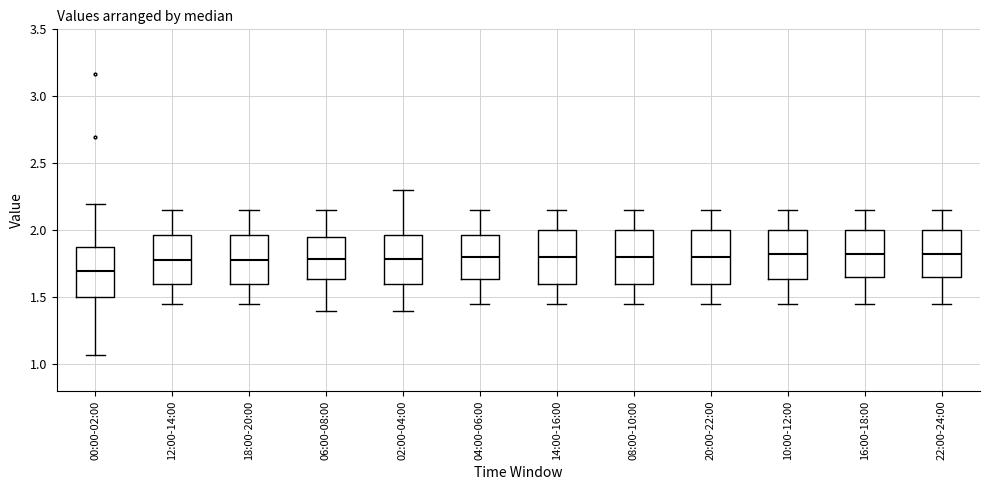

Reading left to right, transcribe this box plot: for each box, give where its median line is, the range the box spans, and where its two whiskers end, as read against the y-axis. The values are not printed on the chart, so give them approximately, as read against the axis.

00:00-02:00: median 1.70, box 1.50 to 1.90, whiskers 1.05 to 2.20
12:00-14:00: median 1.80, box 1.60 to 1.95, whiskers 1.45 to 2.15
18:00-20:00: median 1.80, box 1.60 to 1.95, whiskers 1.45 to 2.15
06:00-08:00: median 1.80, box 1.65 to 1.95, whiskers 1.40 to 2.15
02:00-04:00: median 1.80, box 1.60 to 1.95, whiskers 1.40 to 2.30
04:00-06:00: median 1.80, box 1.65 to 1.95, whiskers 1.45 to 2.15
14:00-16:00: median 1.80, box 1.60 to 2.00, whiskers 1.45 to 2.15
08:00-10:00: median 1.80, box 1.60 to 2.00, whiskers 1.45 to 2.15
20:00-22:00: median 1.80, box 1.60 to 2.00, whiskers 1.45 to 2.15
10:00-12:00: median 1.85, box 1.65 to 2.00, whiskers 1.45 to 2.15
16:00-18:00: median 1.85, box 1.65 to 2.00, whiskers 1.45 to 2.15
22:00-24:00: median 1.85, box 1.65 to 2.00, whiskers 1.45 to 2.15